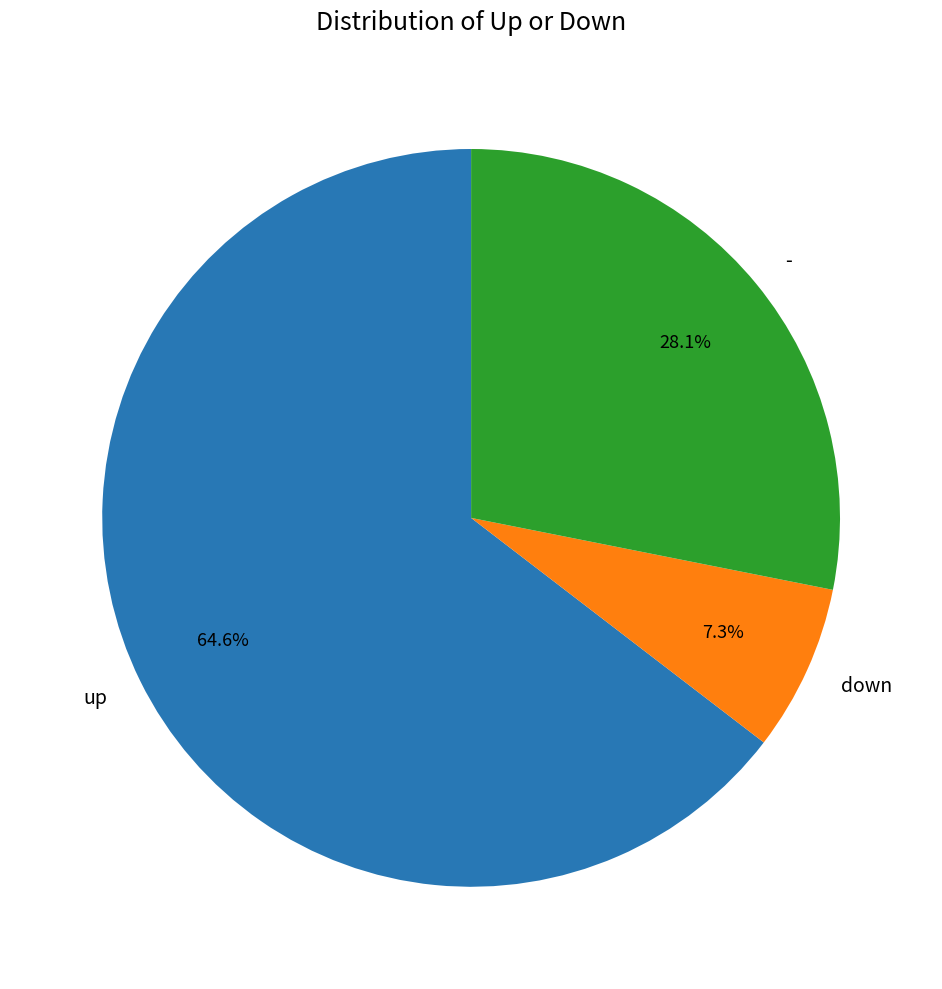

Between up and down, which is larger?

up